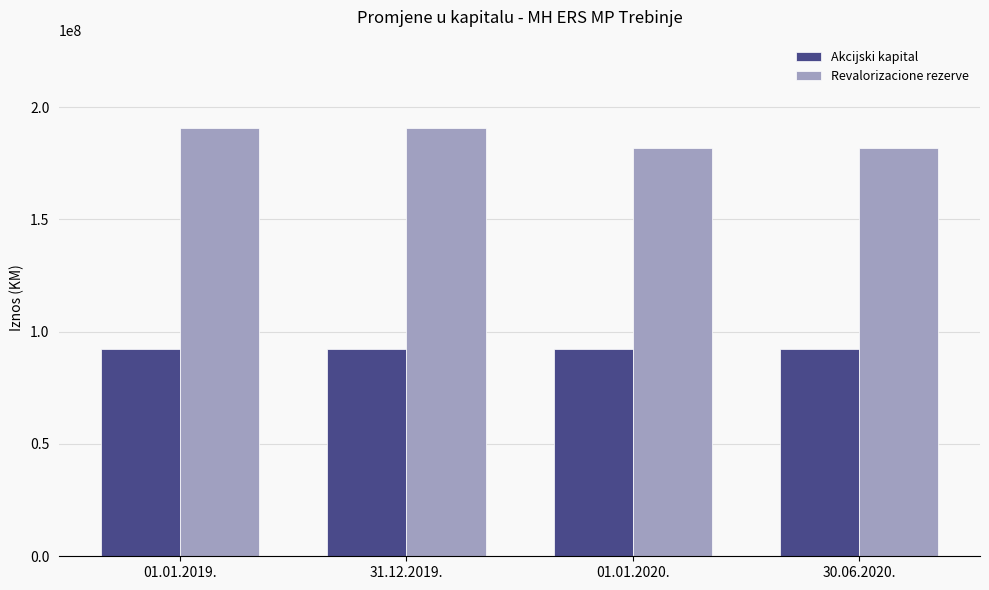

What are all the series names shown in the legend?

Akcijski kapital, Revalorizacione rezerve